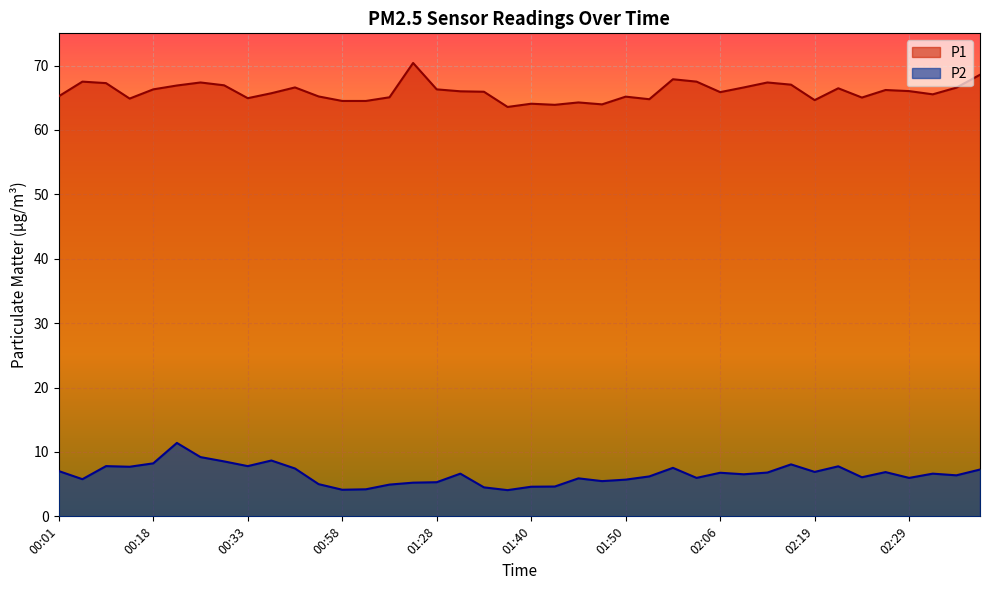

Where is the first local maximum for P2?

00:09